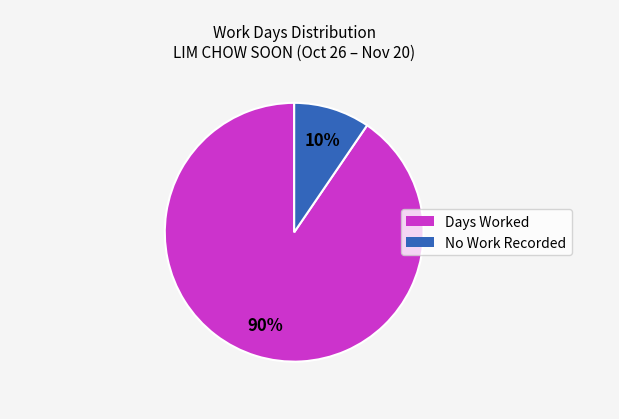

To the nearest percent, what is the average slice percentage?

50%